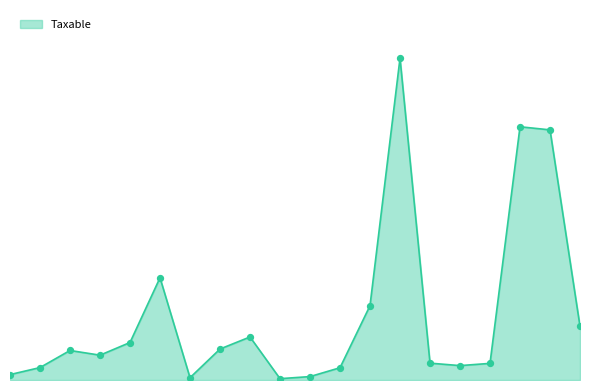

Is this an area chart (filled region under the line)?

Yes